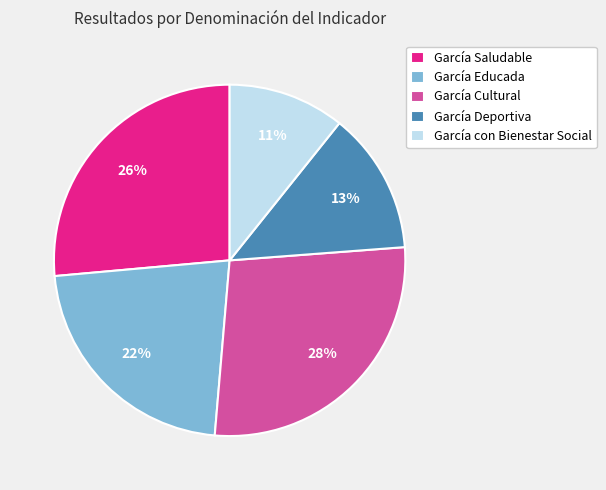

True or false: García Deportiva accounts for 4% of the total.

False